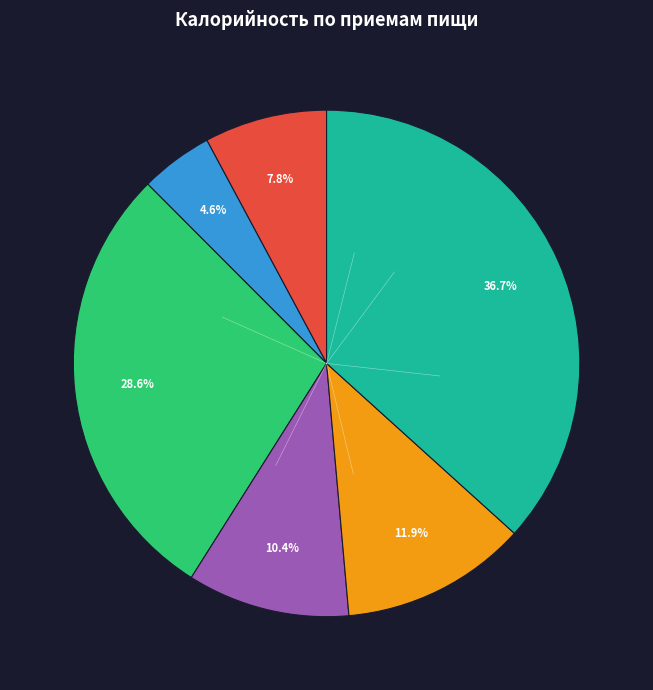

Is there any slice that represents more than half of the pie?

No